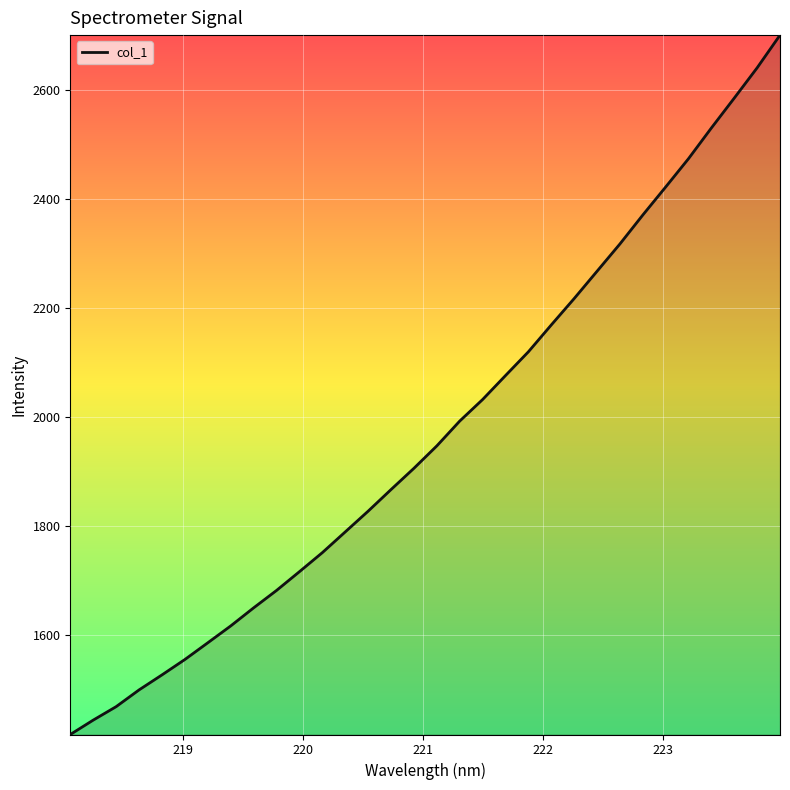

What is the smallest value displayed?

1417.0